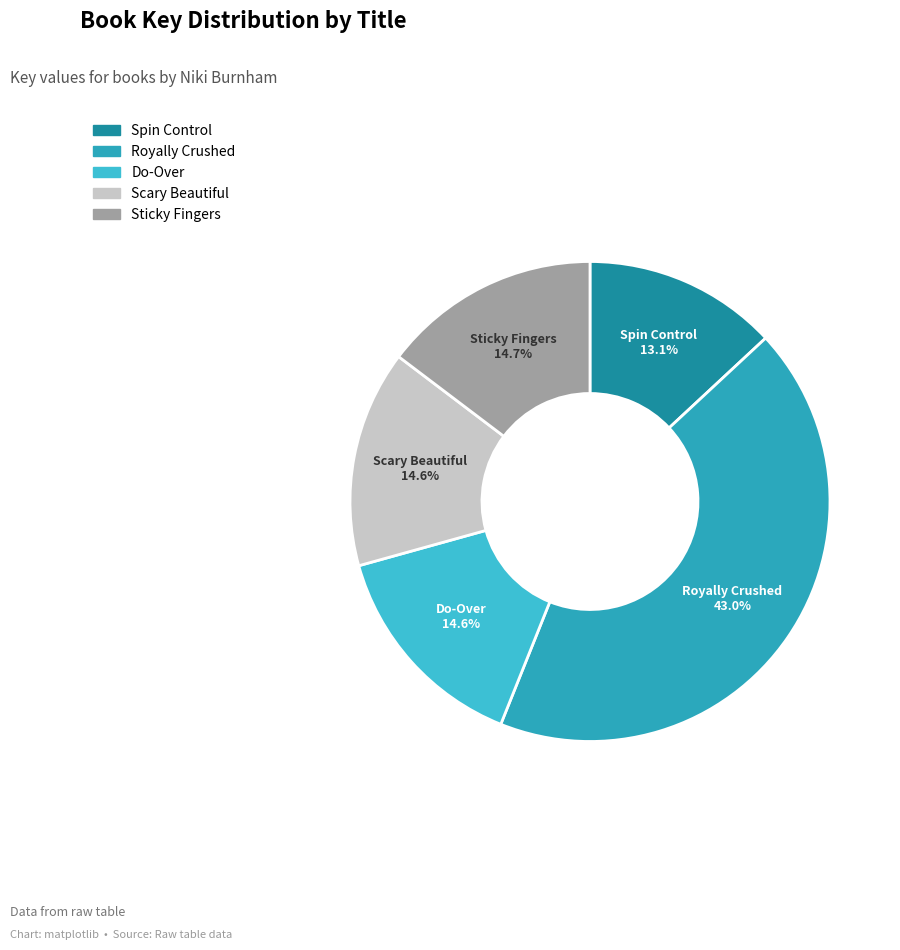

What portion of the pie excludes Royally Crushed?

57.0%